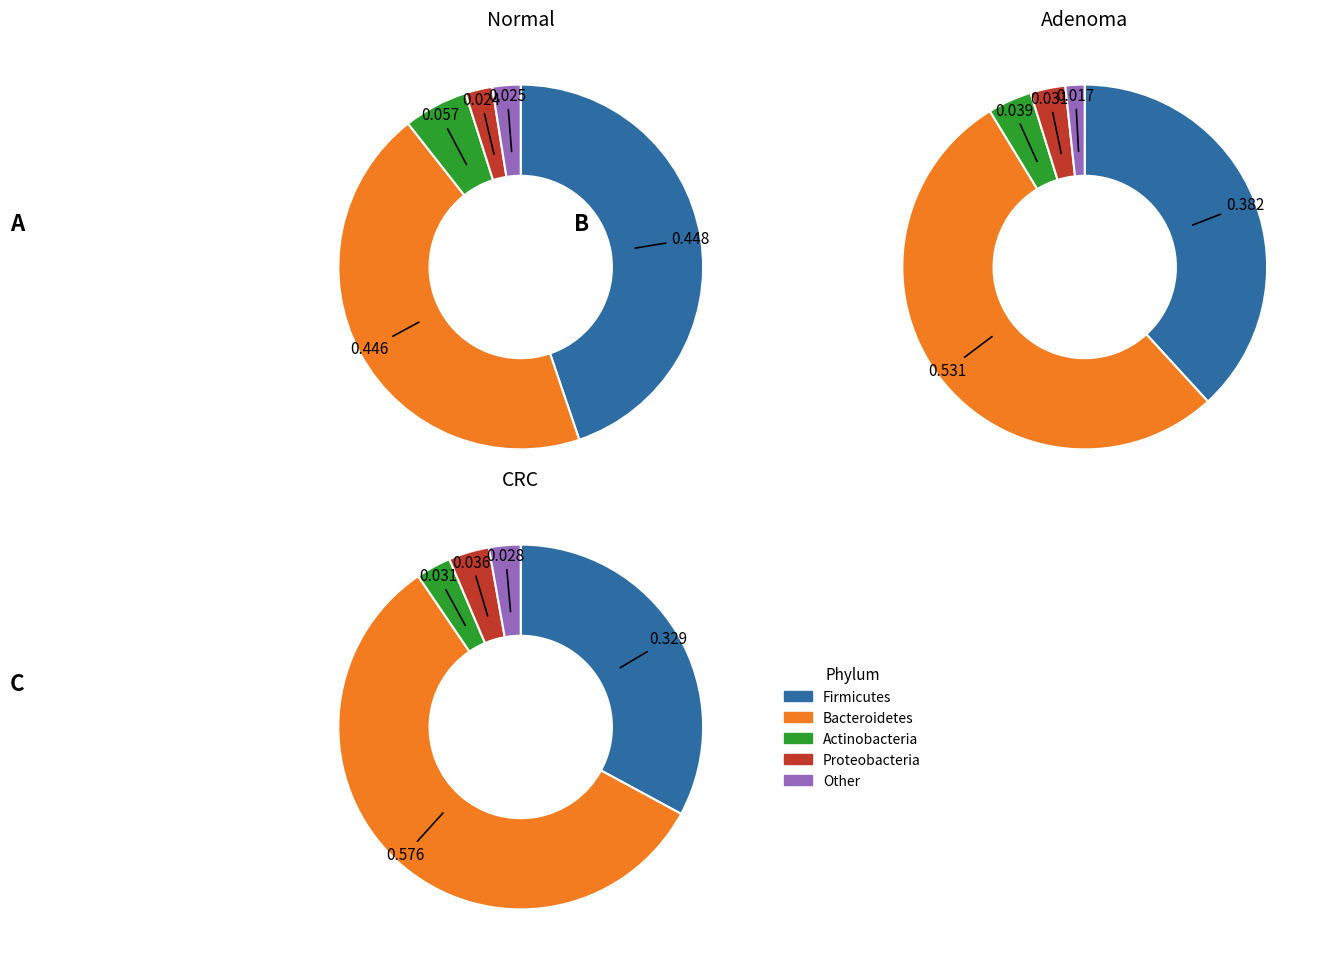

Does -55 represent more than half of the total?

No